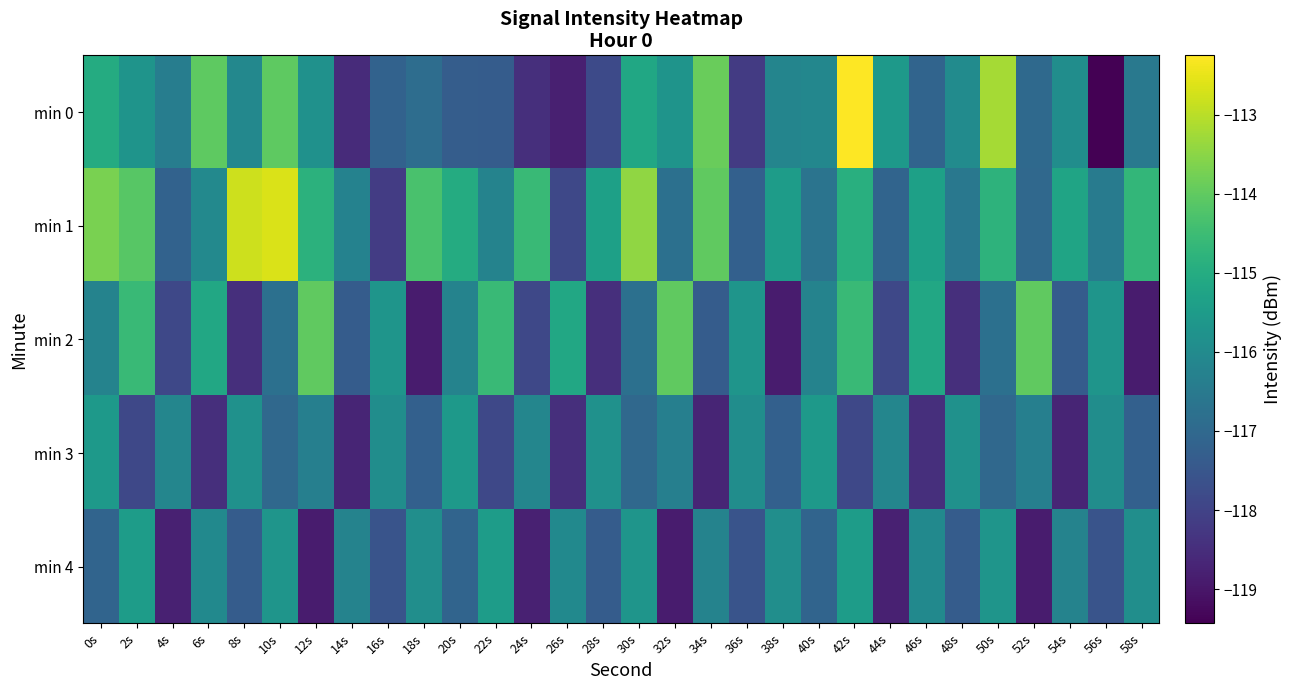

What is the spread (max minus min) of values at 6s?

4.4